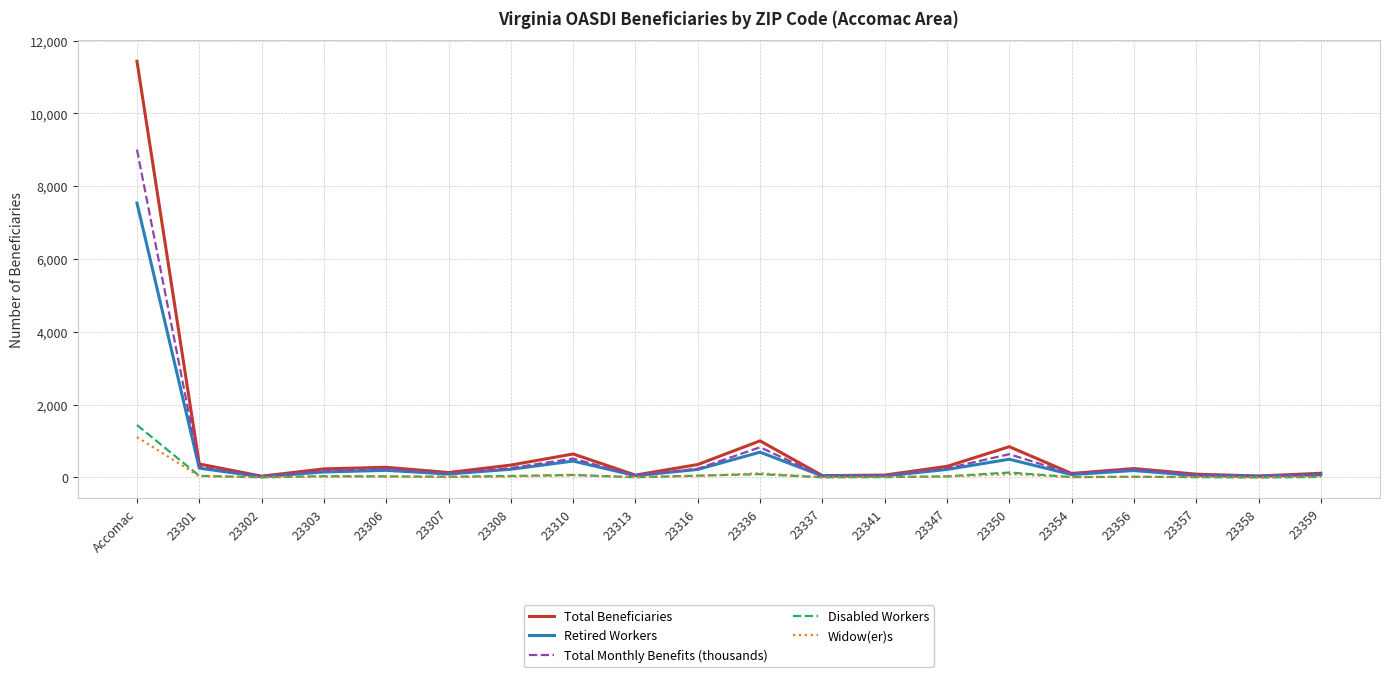

Where is Retired Workers nearest to the value 3780?

23336